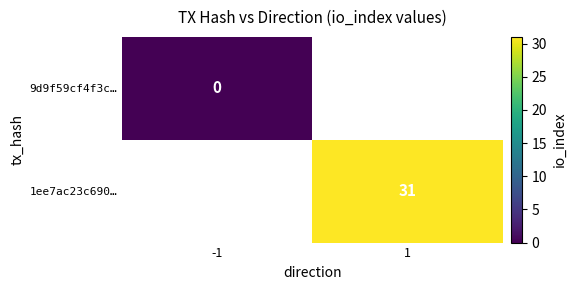

Is the value of 1ee7ac23c690… at 1 greater than the value of 9d9f59cf4f3c… at -1?

Yes